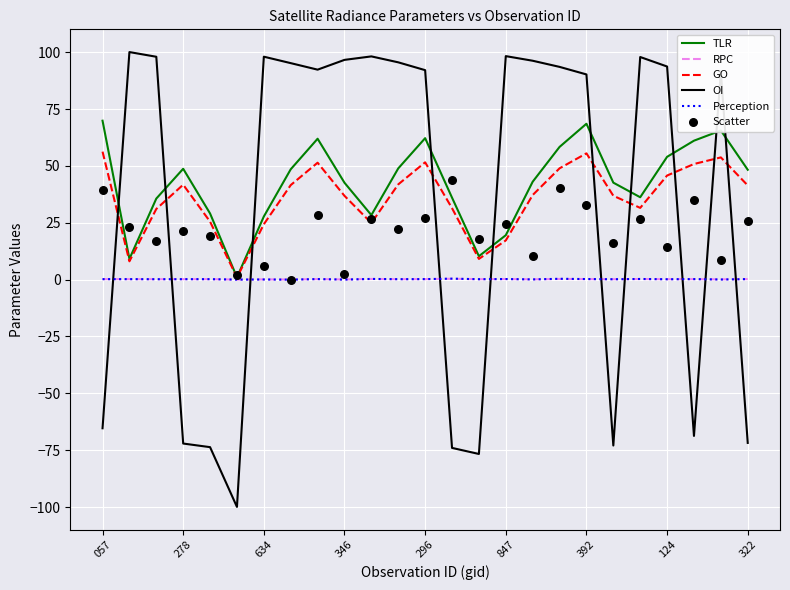

The Perception series shows 0.2 at 124. True or false?

True